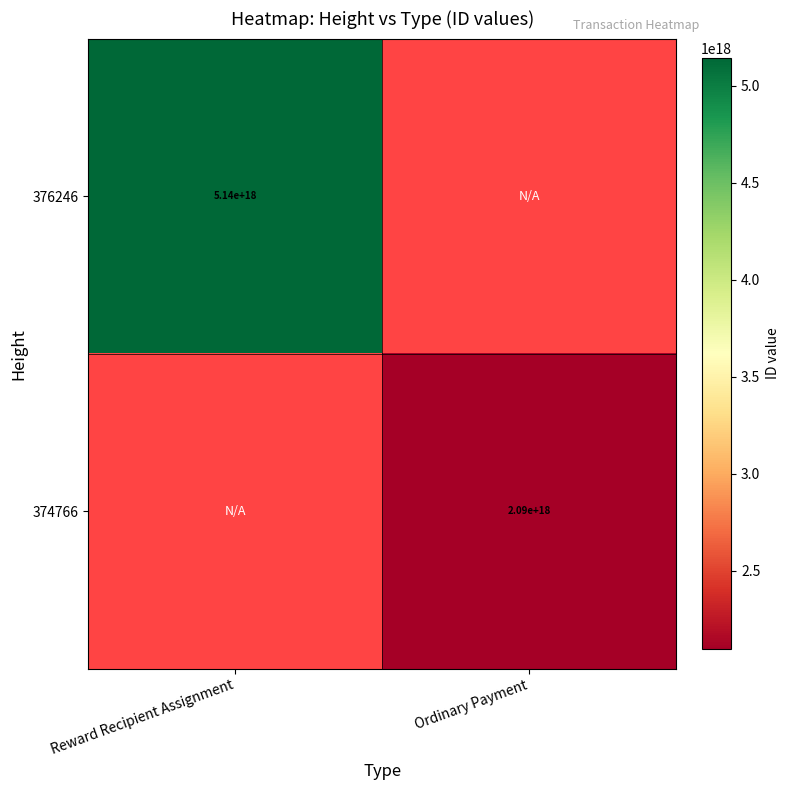

Is the value of 376246 at Reward Recipient Assignment greater than the value of 374766 at Ordinary Payment?

Yes